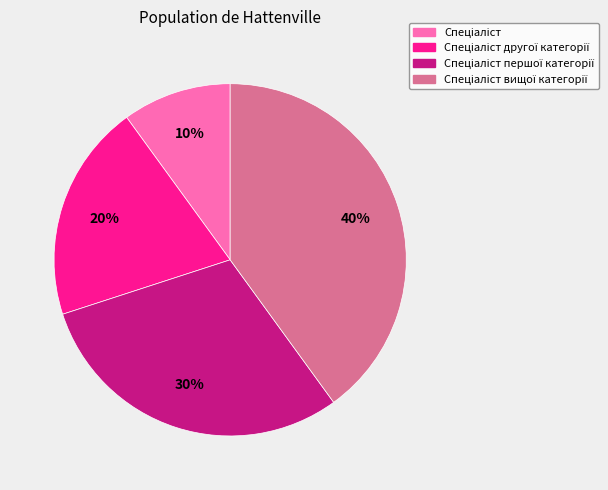

Is there a majority slice in this chart?

No